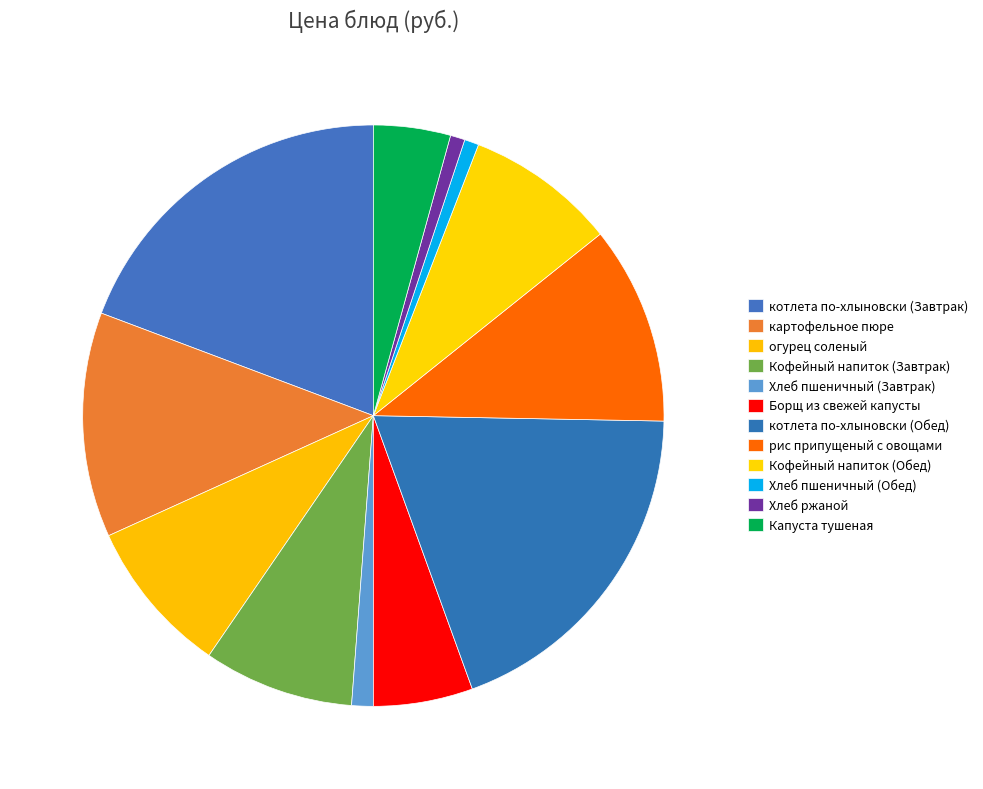

Does any single category account for the majority?

No